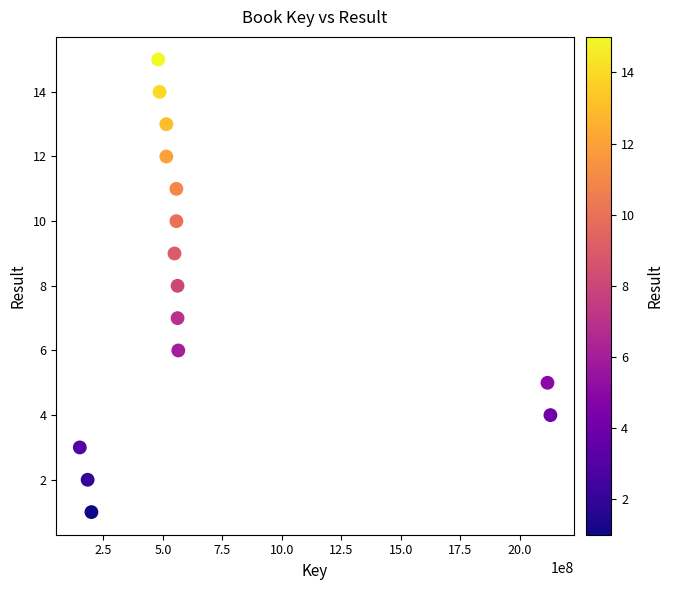

What is the range of X values (max minus min)?

1977802664